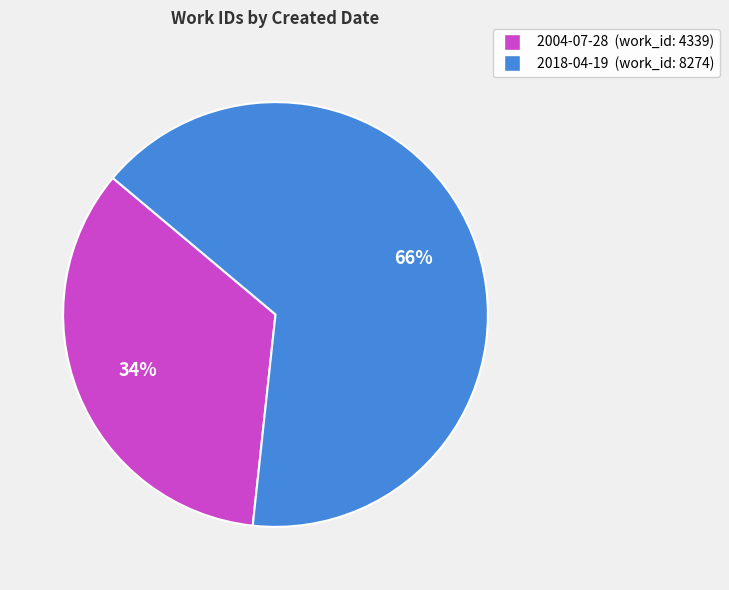

What is the majority slice?

2018-04-19